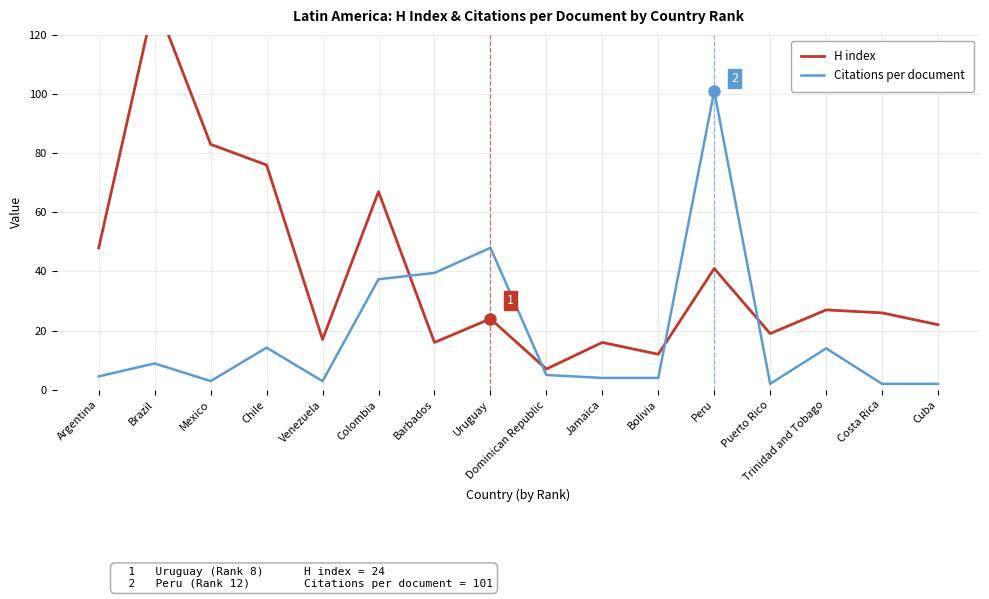

What are all the series names shown in the legend?

H index, Citations per document